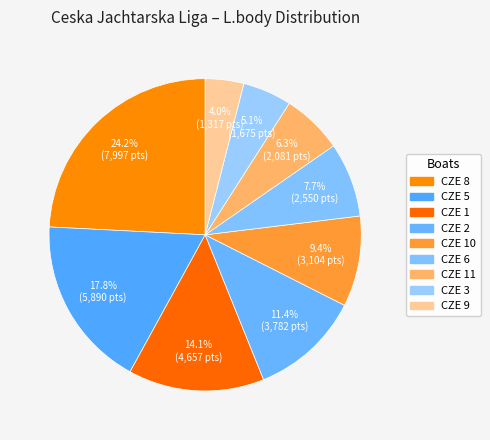

How many segments does this pie chart have?

9